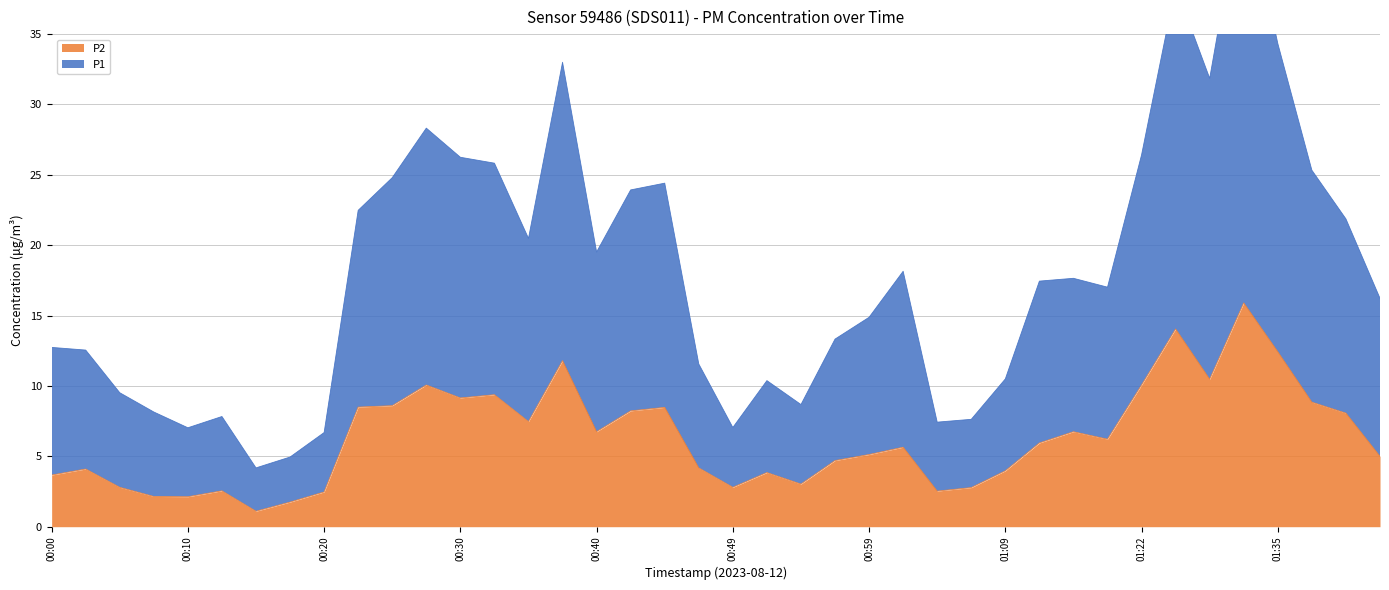

What is the sum of the P2 values at 00:40 and 00:00?

10.4